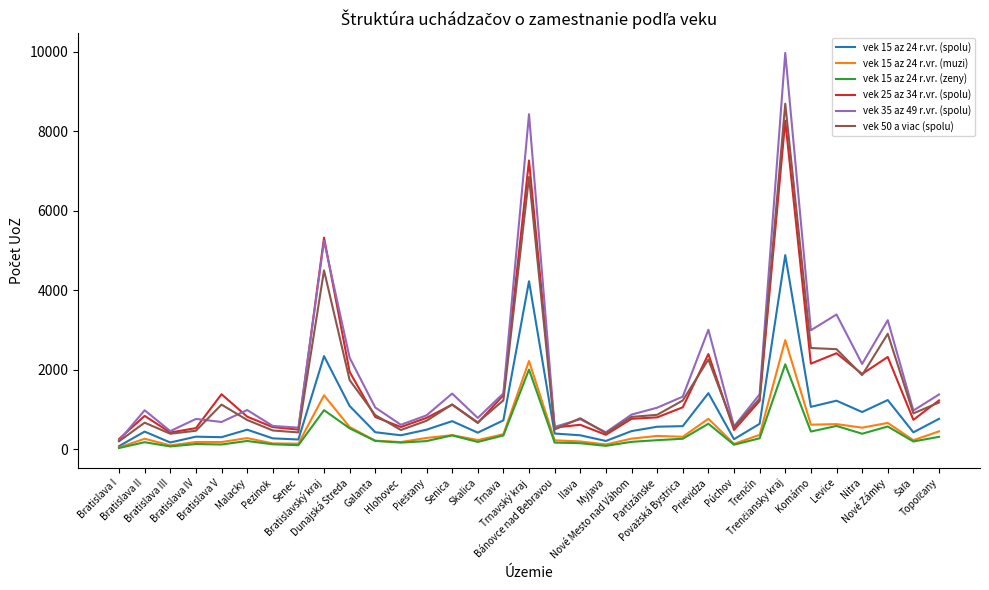

True or false: vek 15 az 24 r.vr. (zeny) and vek 25 az 34 r.vr. (spolu) intersect in this chart.

False